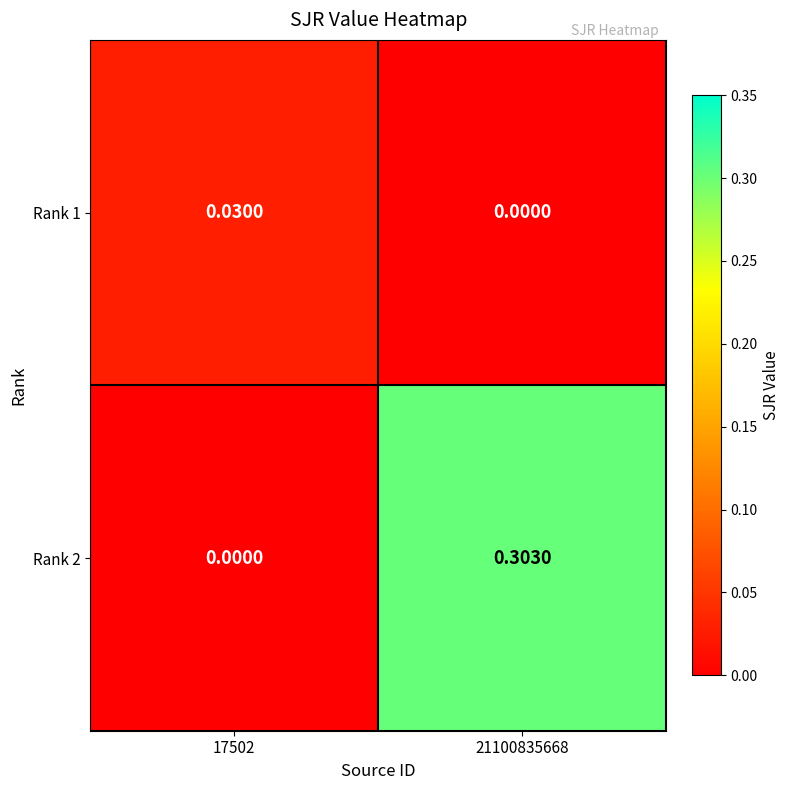

Which has a higher value, 21100835668 or 17502?

17502